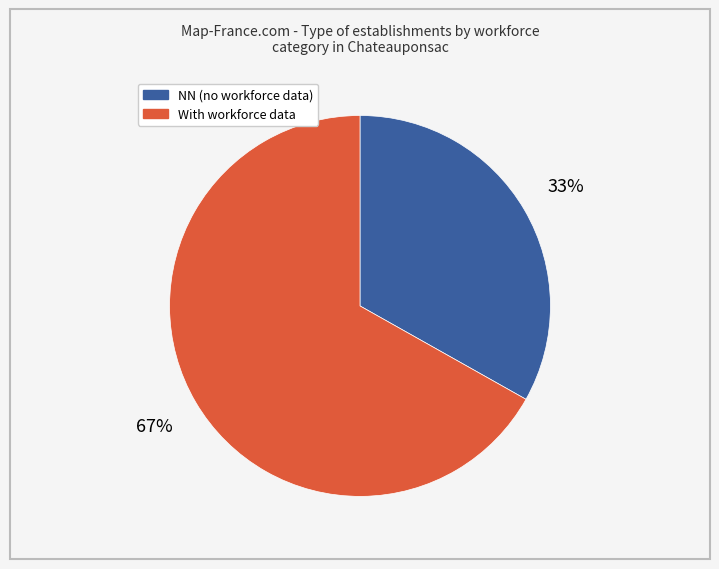

Is there a majority slice in this chart?

Yes